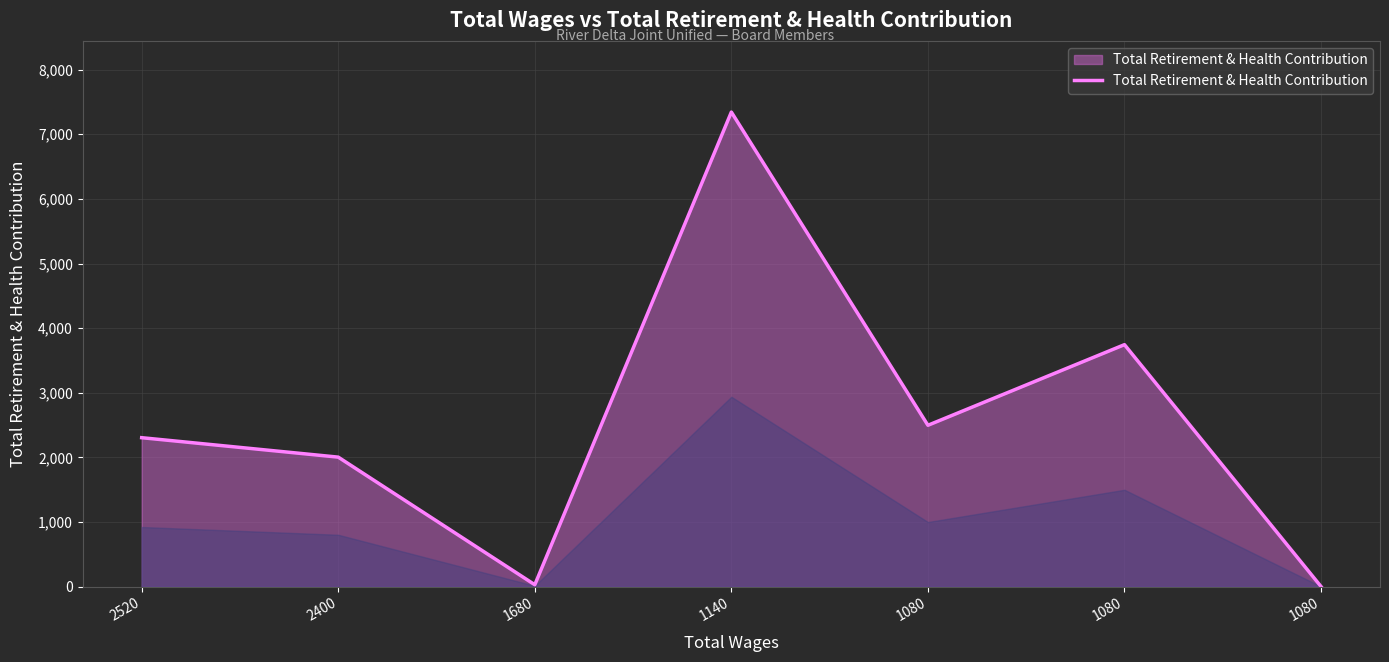

True or false: the data has more than 1 interior local peaks.

True